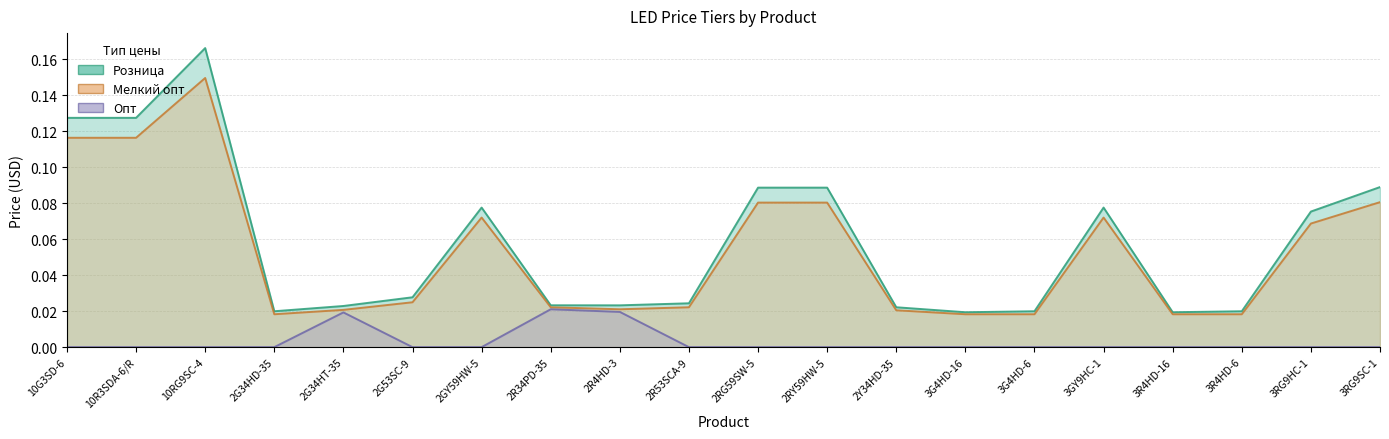

Which has a higher value, 10G3SD-6 or 10RG9SC-4?

10RG9SC-4